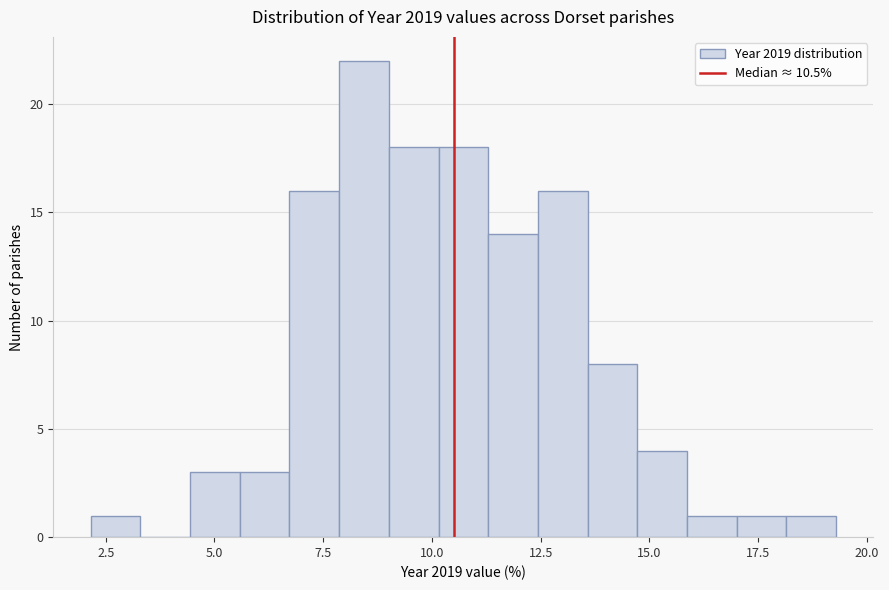

Read against the x-axis, roughly where is the centre of the tallest bar?

8.5